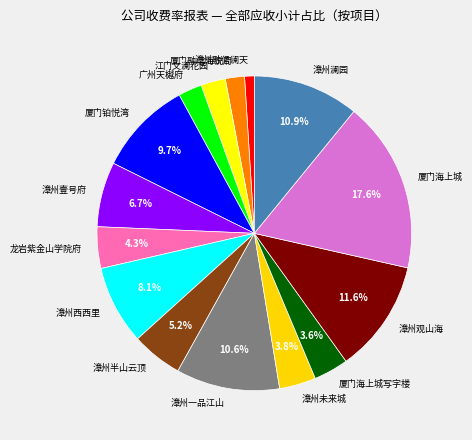

Is 漳州观山海 the majority of the pie?

No